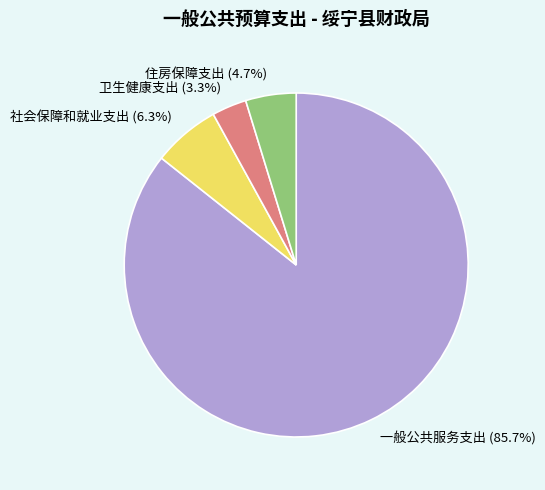

Is it true that 一般公共服务支出 is 79% of the pie?

False